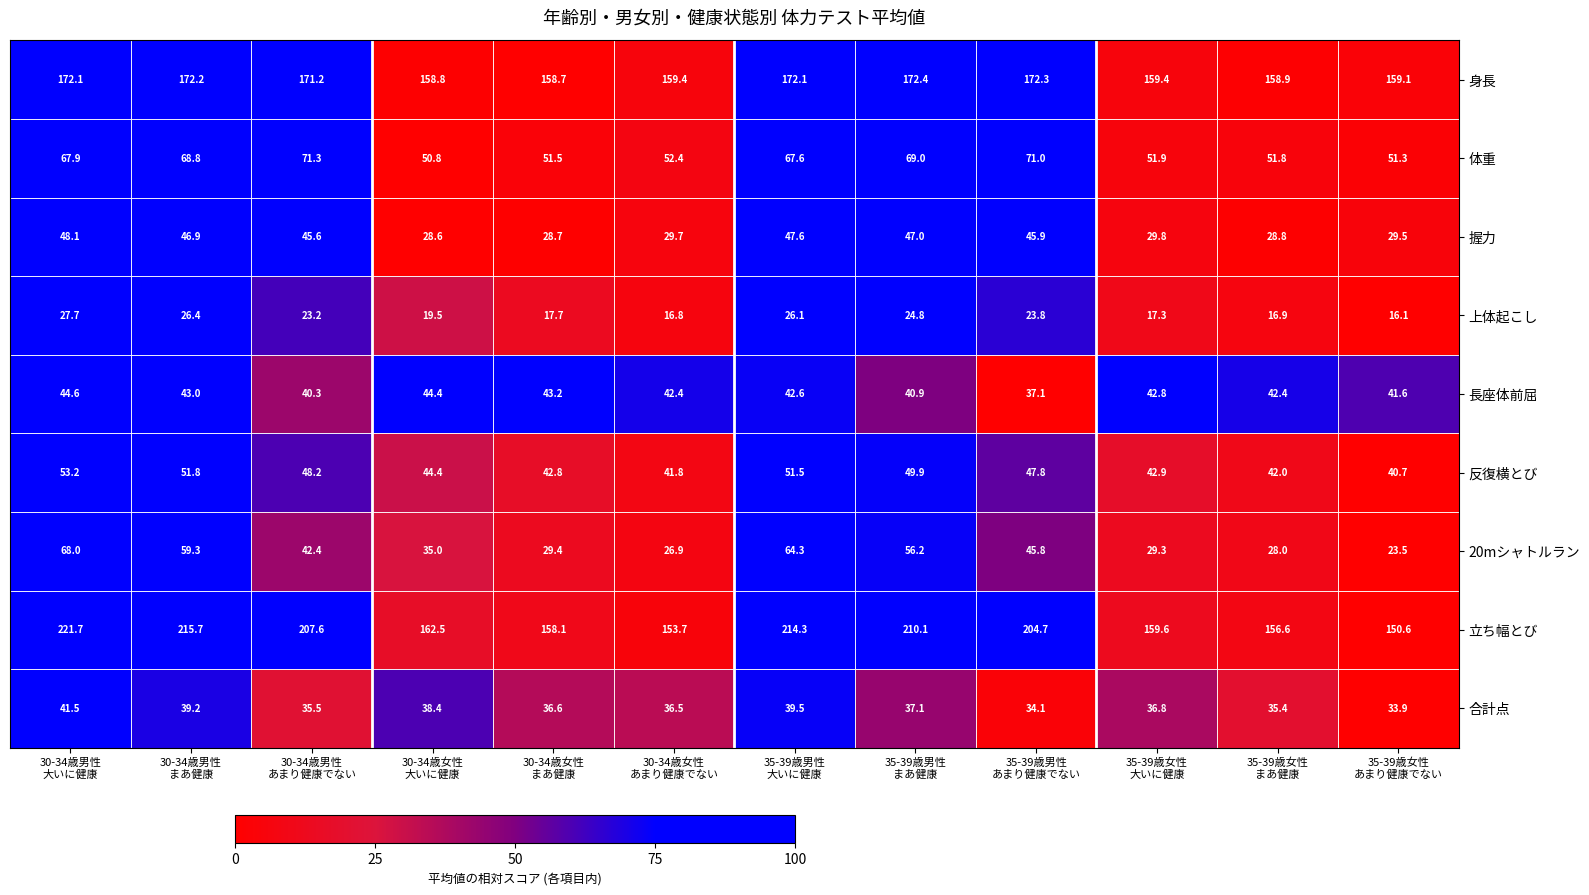

Between 30-34歳男性
大いに健康 and 30-34歳男性
あまり健康でない, which series saw the biggest shift?

20mシャトルラン